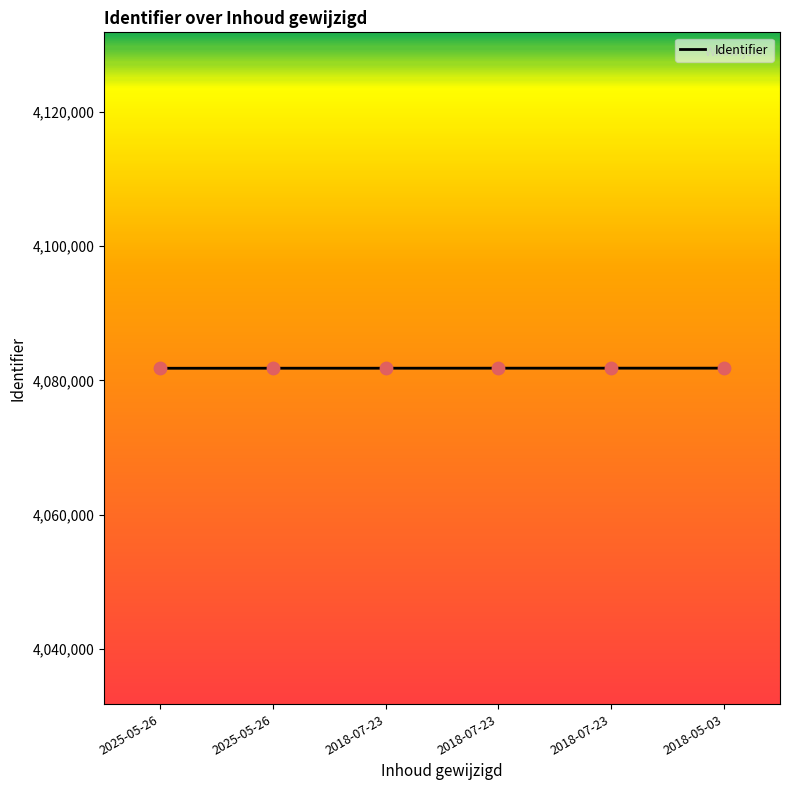

How many distinct data groups are displayed?

1